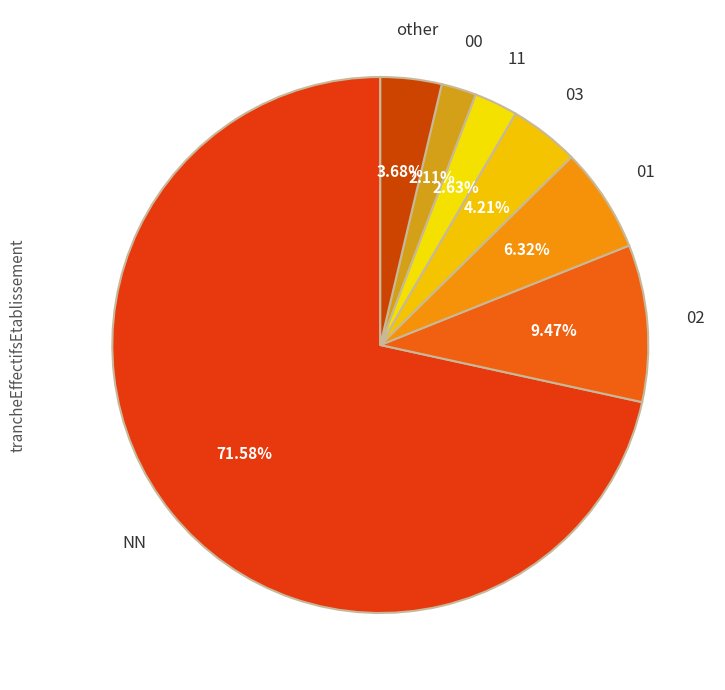

Which category accounts for the majority?

NN